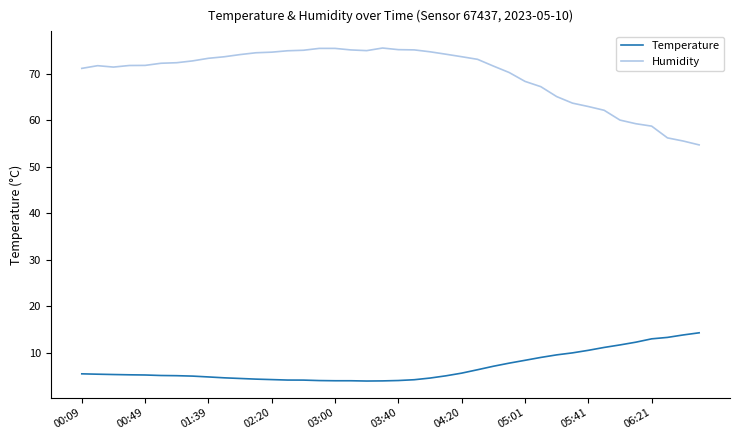

Which series has the largest total across all categories?

Humidity